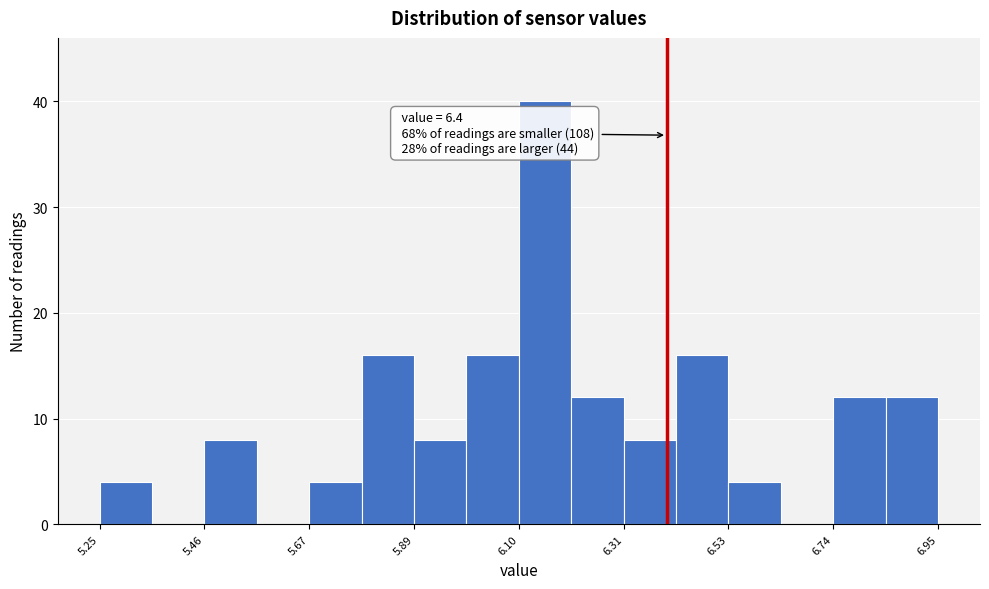

Around what value on the x-axis is the tallest bar? Give the approximate position of its centre, as read against the axis.

6.15